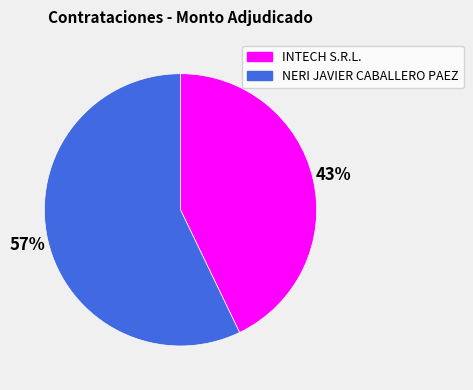

To the nearest percent, what is the average slice percentage?

50%